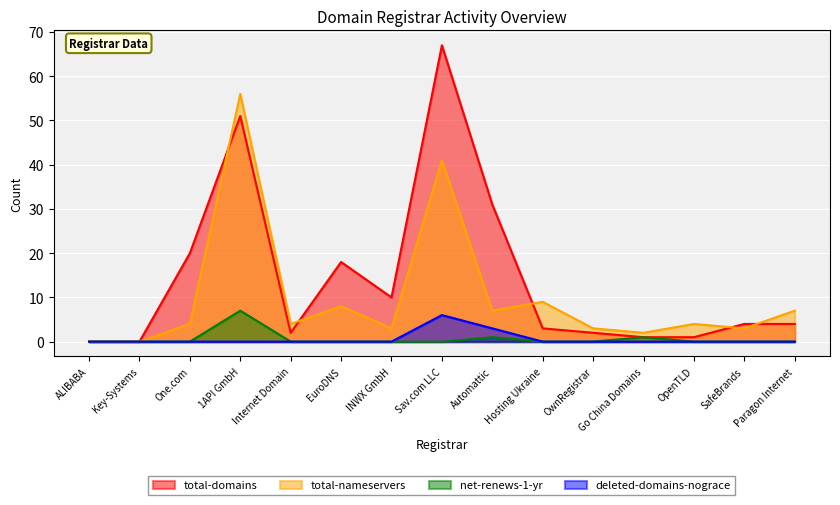

What is the difference between the highest and lowest values at SafeBrands?

4